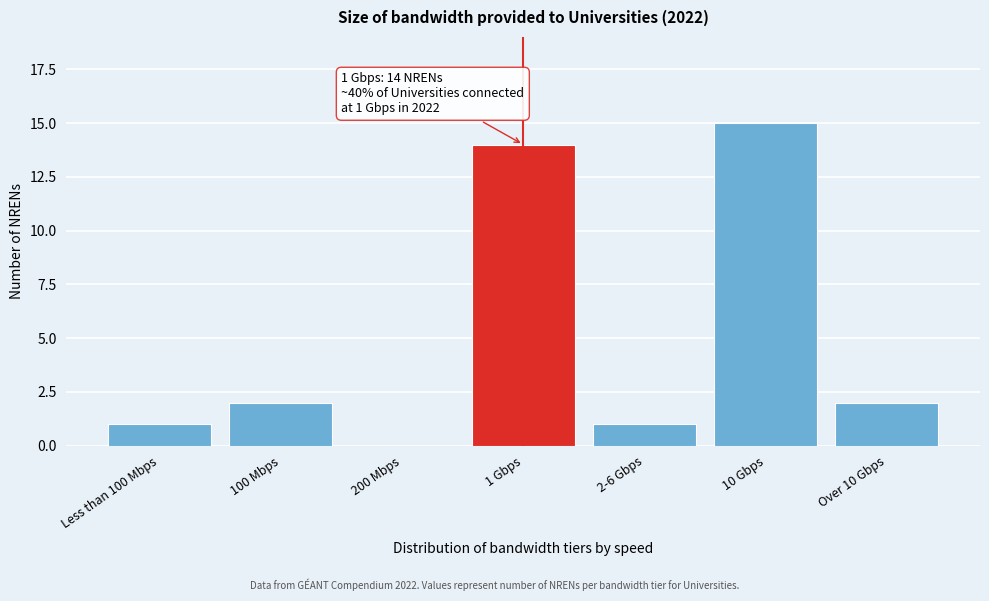

Reading left to right, list all the values displayed in this chart.

Less than 100 Mbps=1	100 Mbps=2	200 Mbps=0	1 Gbps=14	2-6 Gbps=1	10 Gbps=15	Over 10 Gbps=2